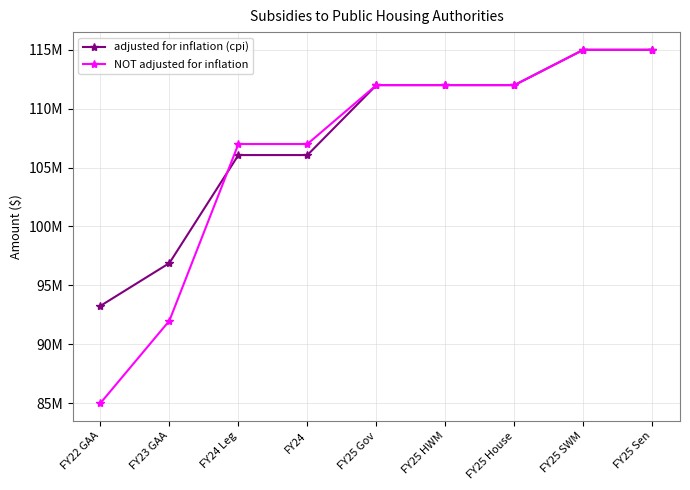

Reading left to right, transcribe all the data shown in this chart.

adjusted for inflation (cpi): FY22 GAA=93258550	FY23 GAA=96893454	FY24 Leg=106062375	FY24=106062375	FY25 Gov=112000000	FY25 HWM=112000000	FY25 House=112000000	FY25 SWM=115000000	FY25 Sen=115000000
NOT adjusted for inflation: FY22 GAA=85000000	FY23 GAA=92000000	FY24 Leg=107000000	FY24=107000000	FY25 Gov=112000000	FY25 HWM=112000000	FY25 House=112000000	FY25 SWM=115000000	FY25 Sen=115000000